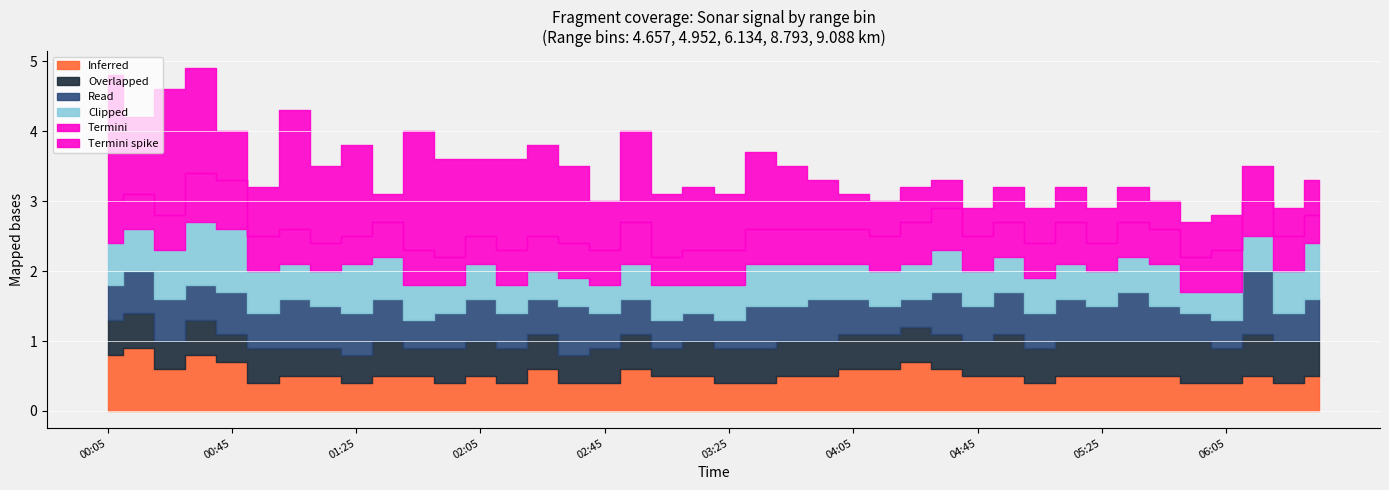

What is the difference between the highest and lowest values at 1986/09/02 04:45?

0.1